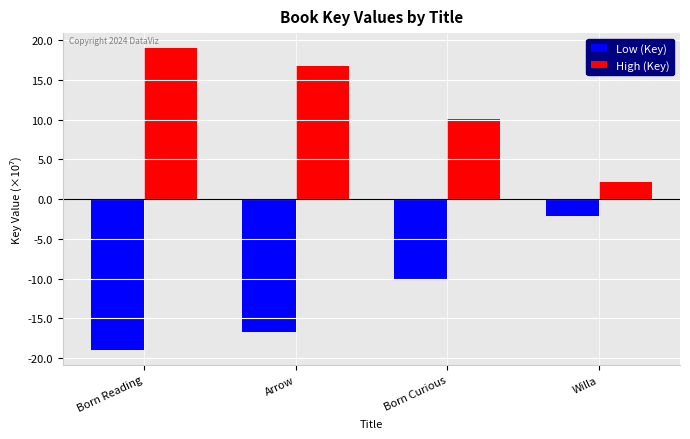

How many groups of bars are there?

4